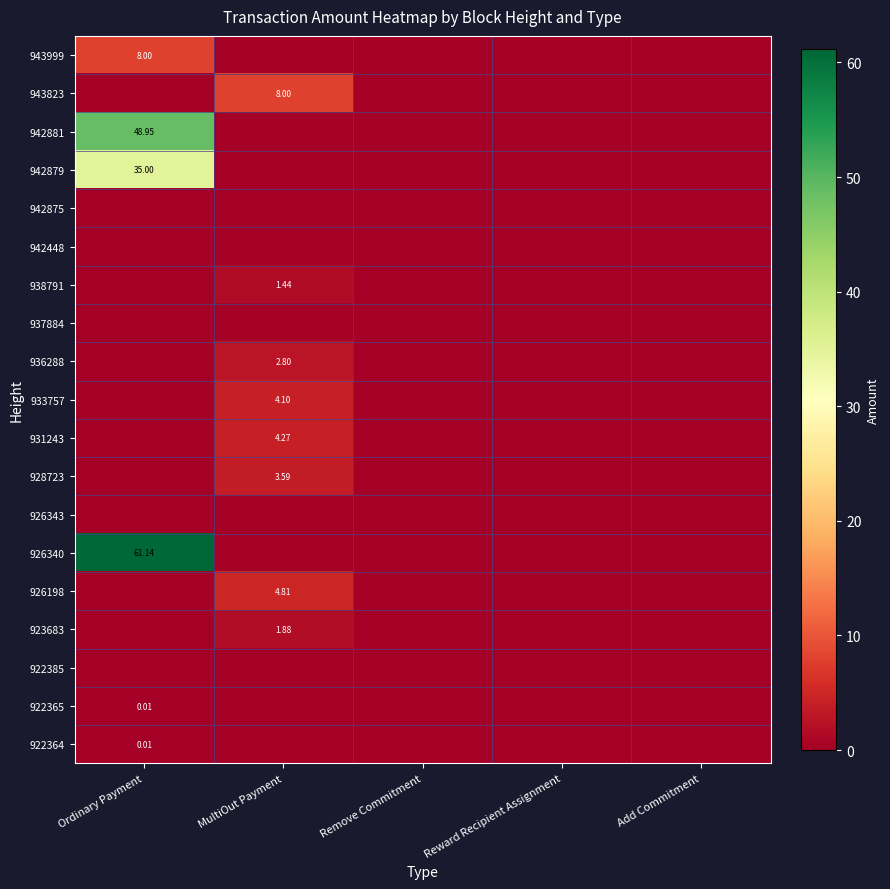

List the labels in order of 933757 value, largest first.

MultiOut Payment, Ordinary Payment, Remove Commitment, Reward Recipient Assignment, Add Commitment